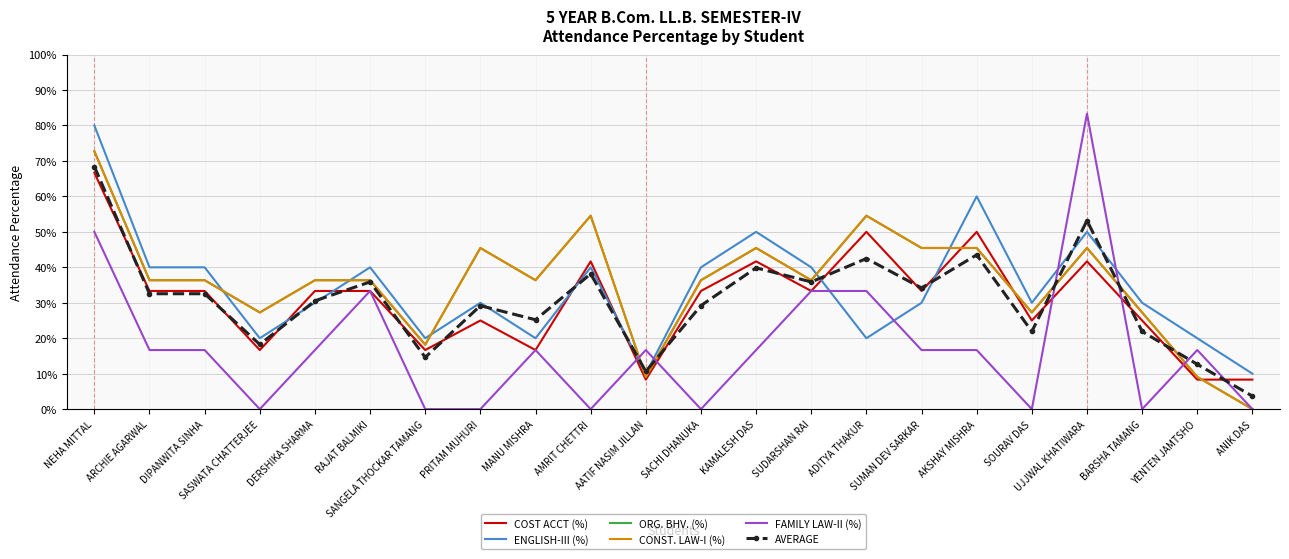

Rank the series at SUMAN DEV SARKAR from lowest to highest value.

FAMILY LAW-II (%), ENGLISH-III (%), COST ACCT (%), AVERAGE, ORG. BHV. (%), CONST. LAW-I (%)